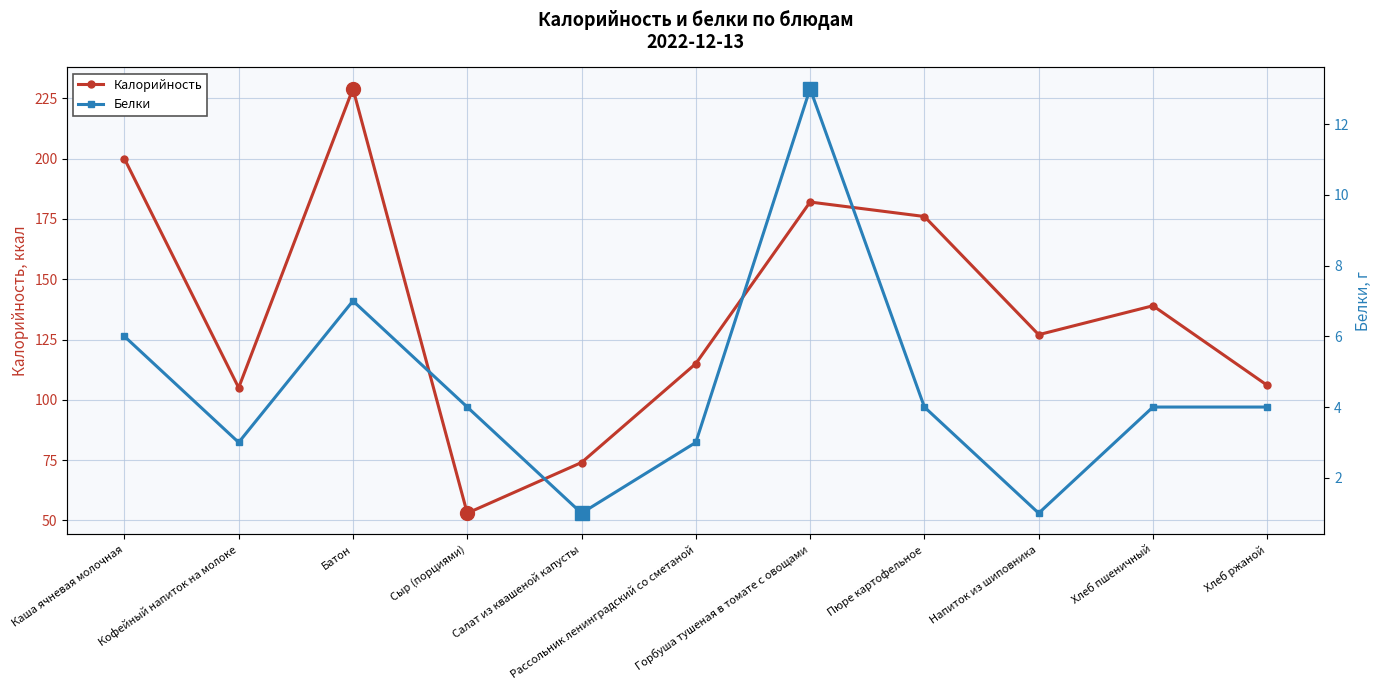

At how many categories does at least one series exceed 10?

11